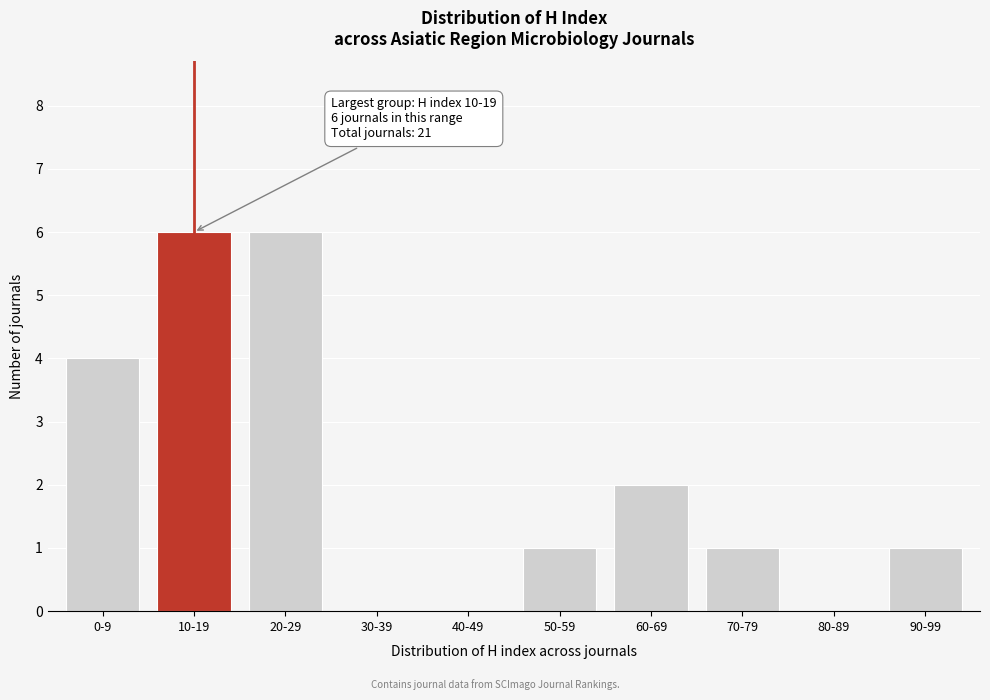

What is the sum of all values?

21